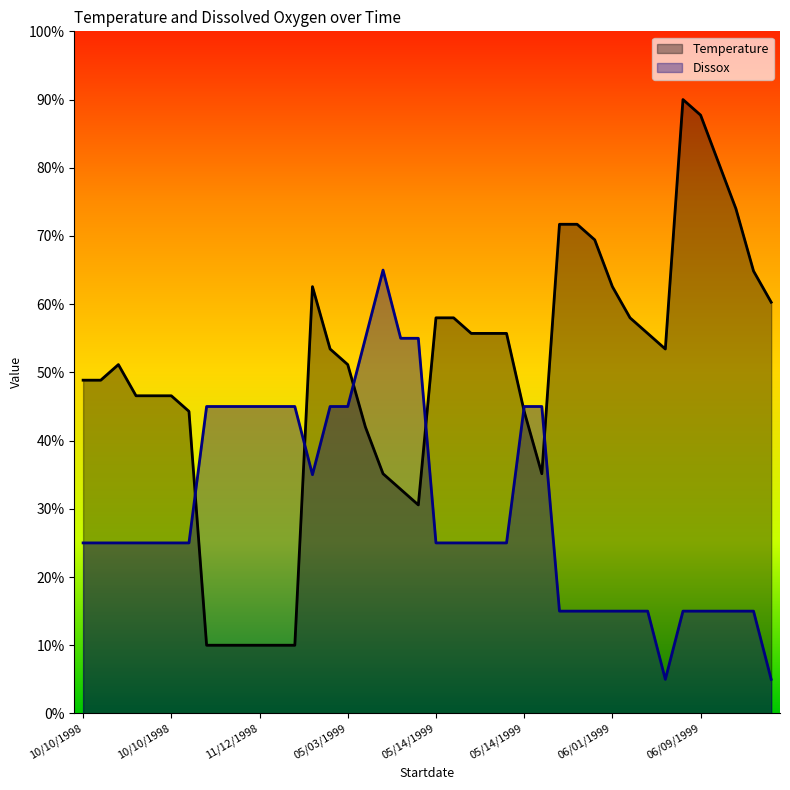

Which series has the widest spread of values?

Temperature